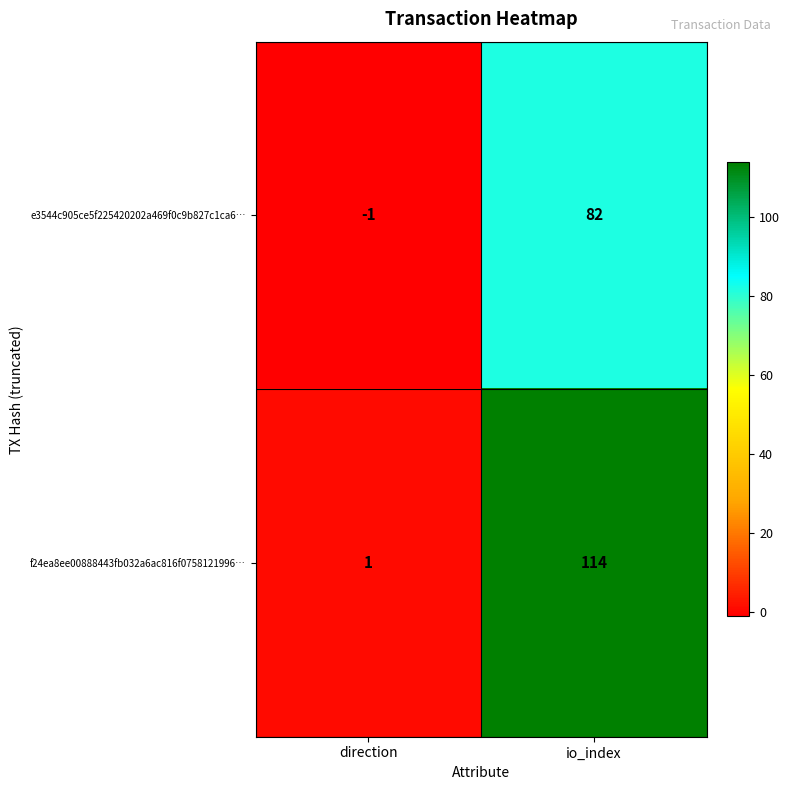

At which category is the sum across all series the highest?

io_index